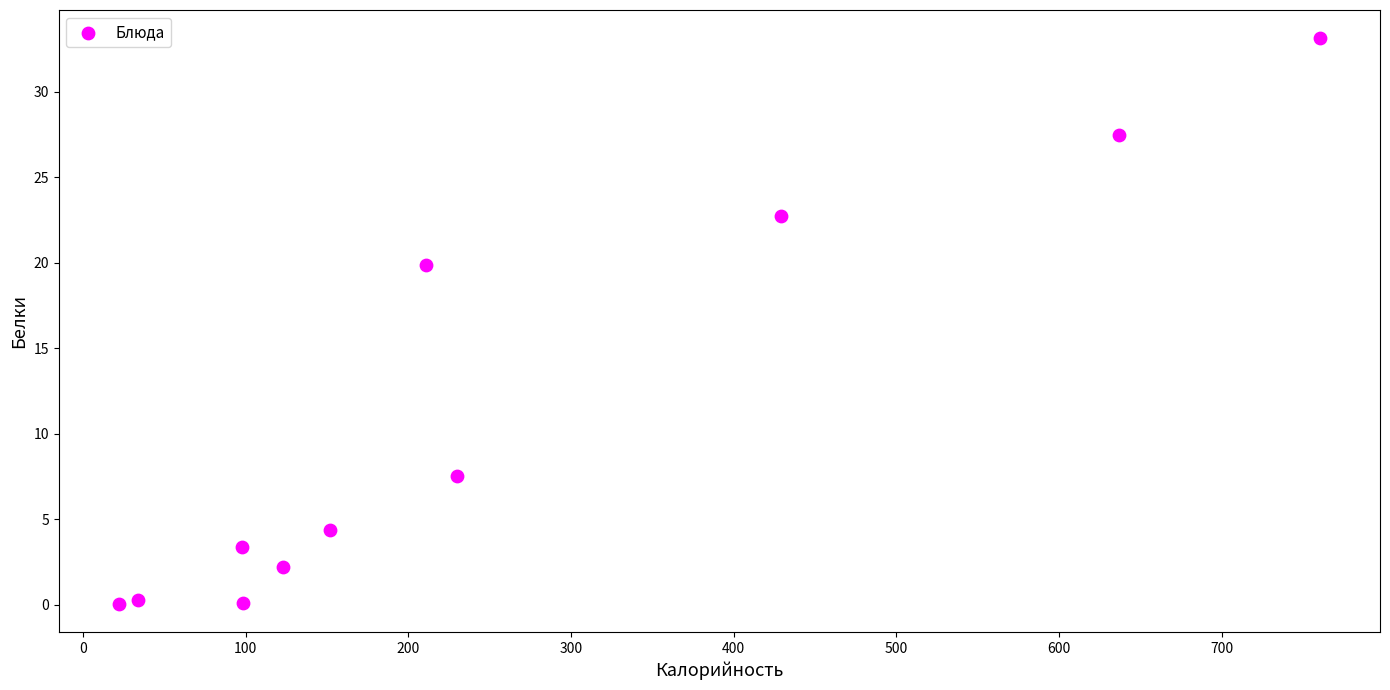

What is the range of X values (max minus min)?

738.2